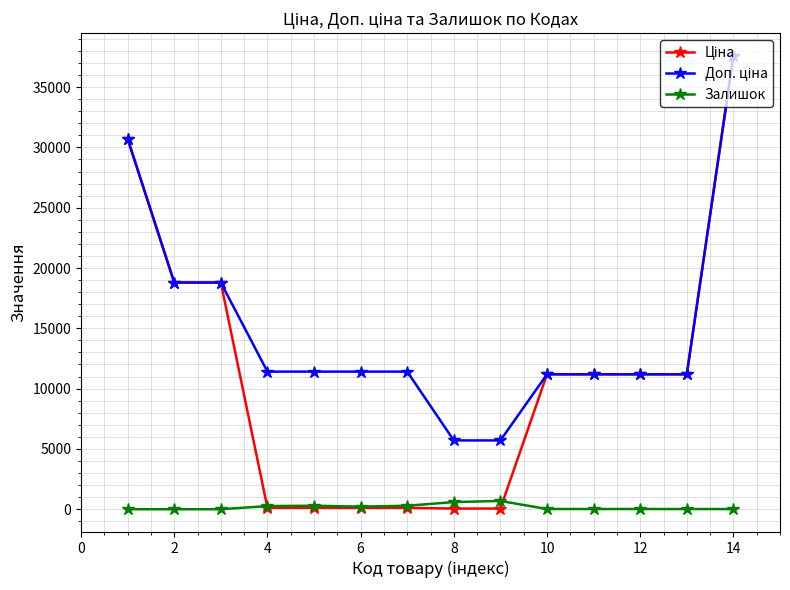

True or false: Залишок has more than 1 points higher than both neighbors.

True